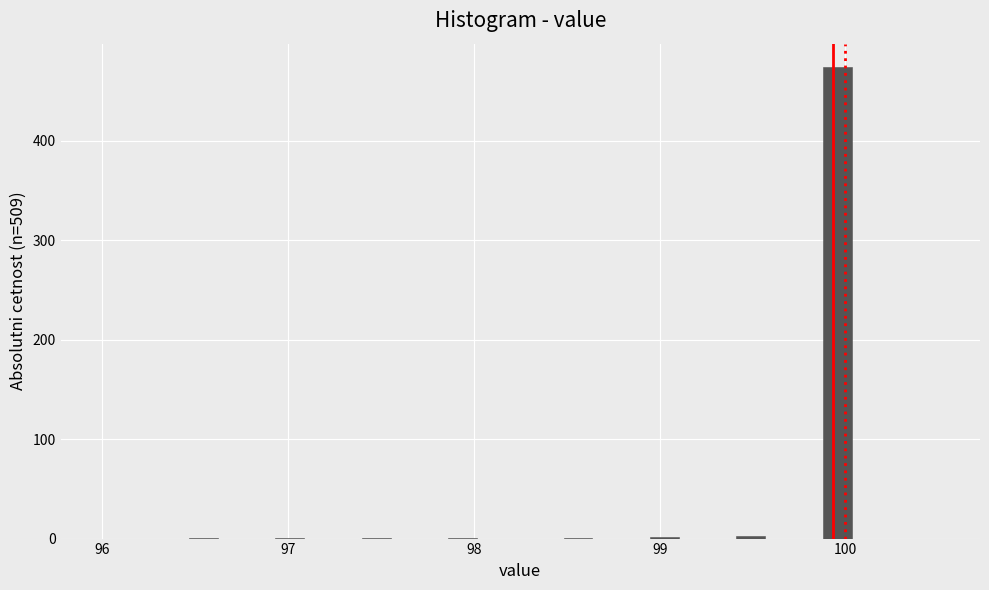

Read against the x-axis, roughly where is the centre of the tallest bar?

100.0